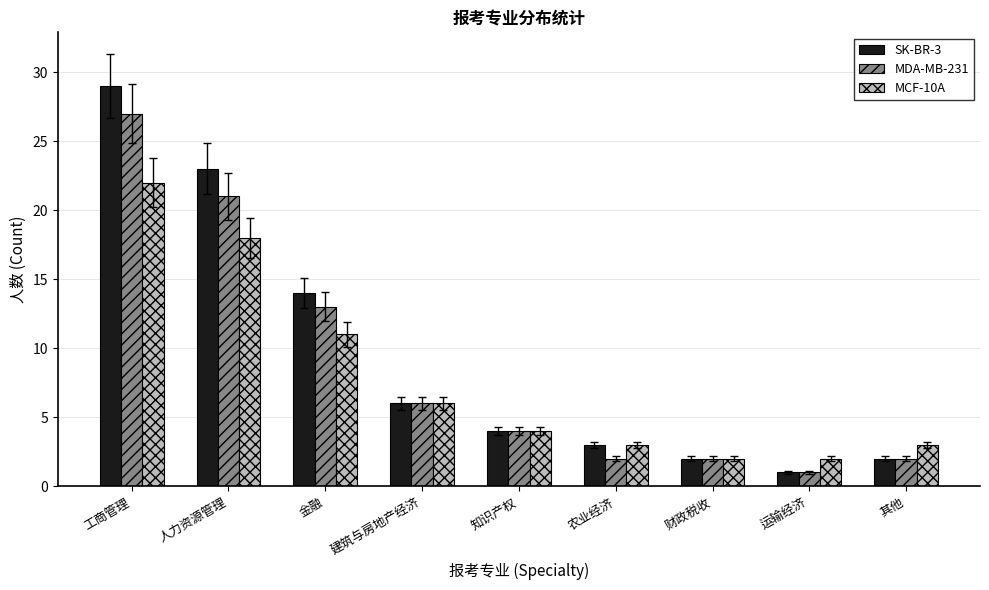

Reading left to right, transcribe all the data shown in this chart.

SK-BR-3: 29	23	14	6	4	3	2	1	2
MDA-MB-231: 27	21	13	6	4	2	2	1	2
MCF-10A: 22	18	11	6	4	3	2	2	3